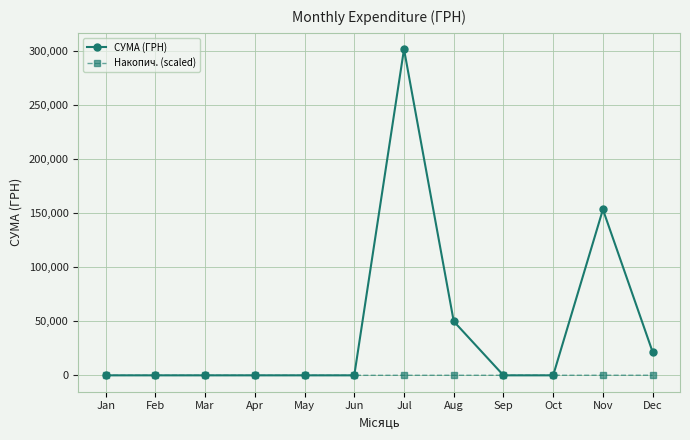

How many categories are shown in the chart?

12